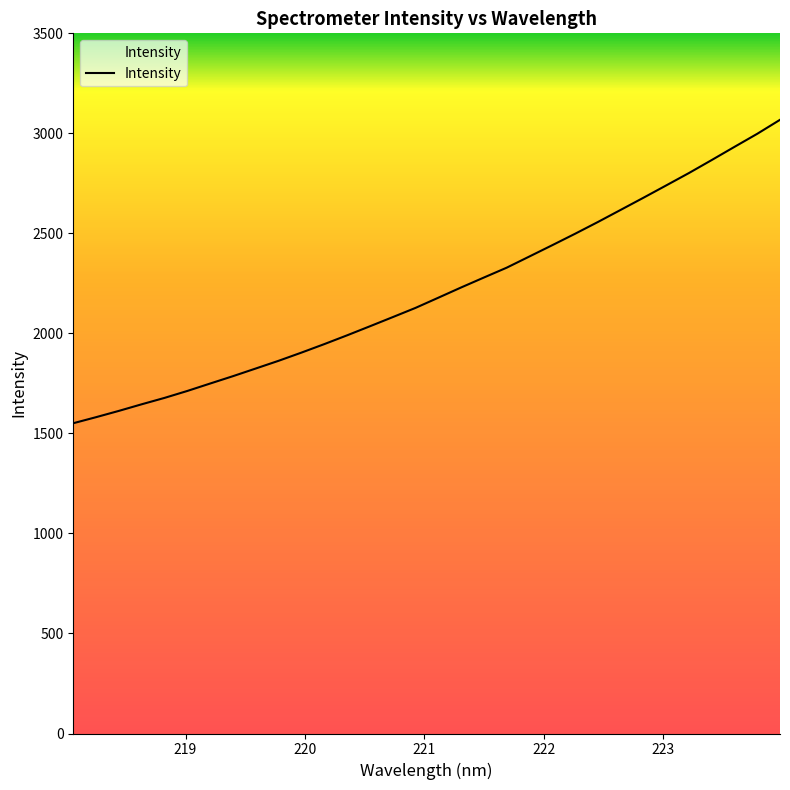

Does the chart have visible grid lines?

No